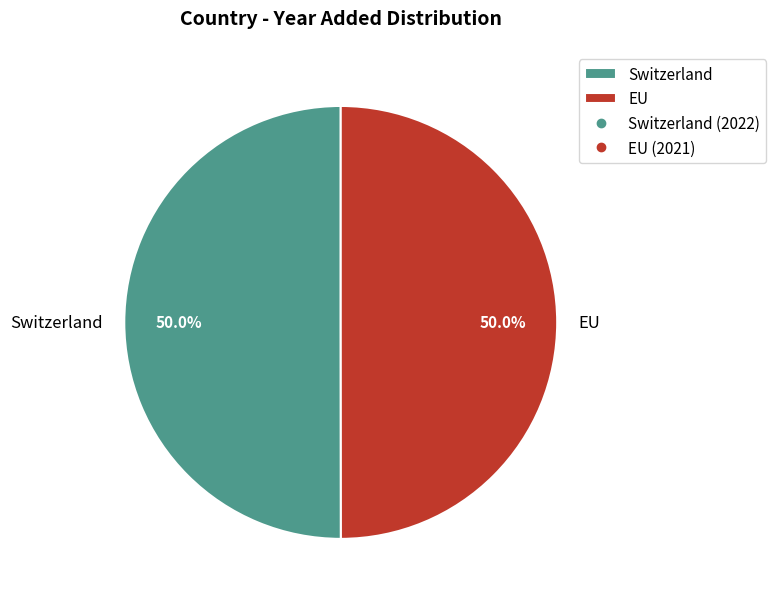

To the nearest percent, what percentage of the pie is Switzerland?

50%